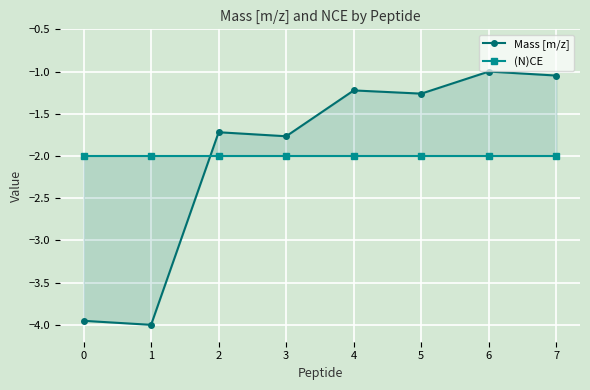

At which category does Mass [m/z] reach its first local valley?

1